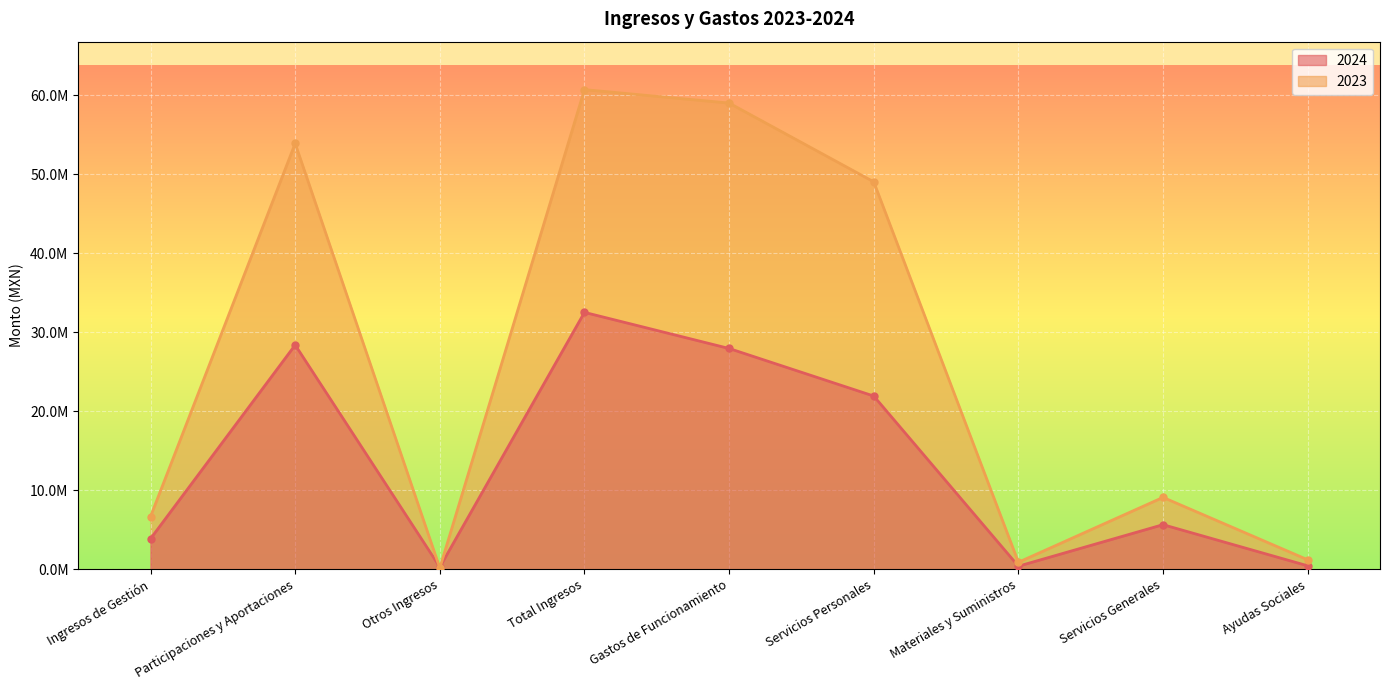

Is it true that 2023 equals 87148.3 at Otros Ingresos?

False